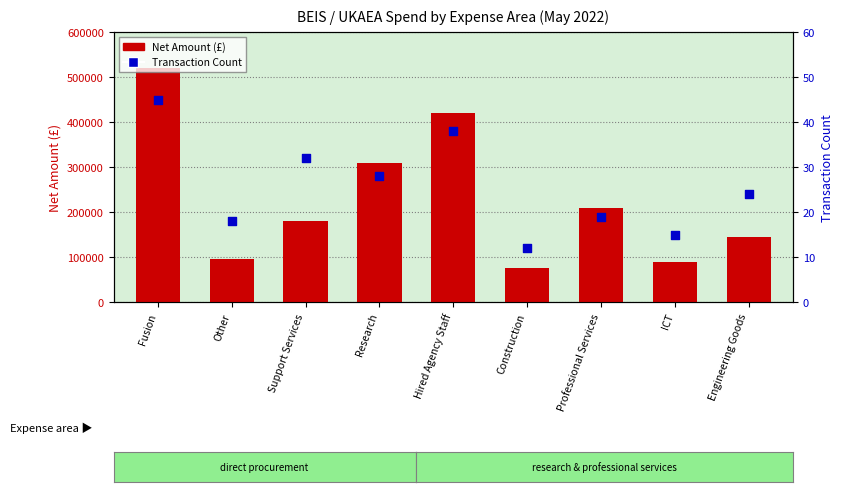

Which series has the largest Y range (max minus min)?

Net Amount (£)